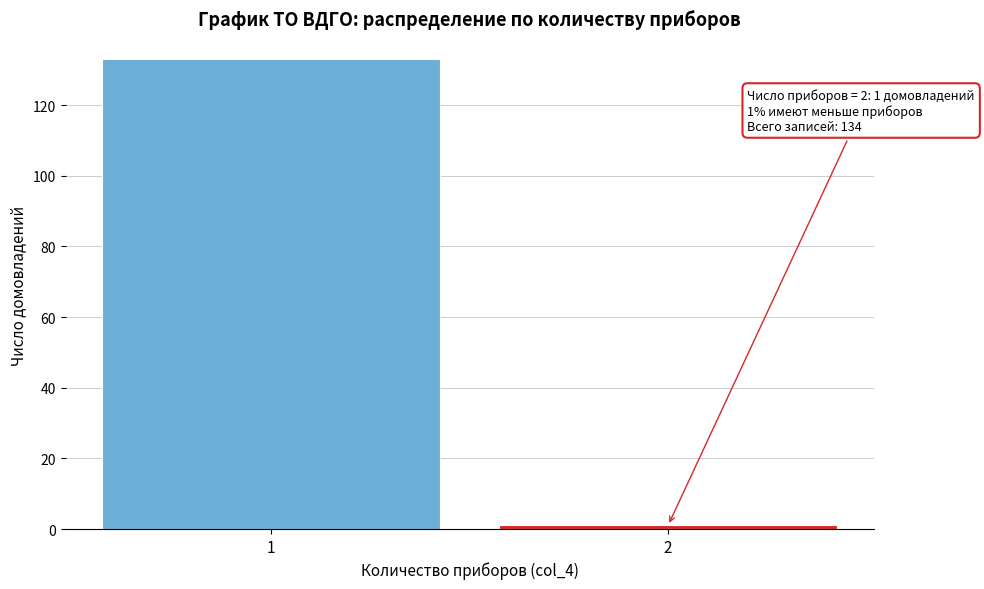

Reading left to right, transcribe all the data shown in this chart.

1=133	2=1